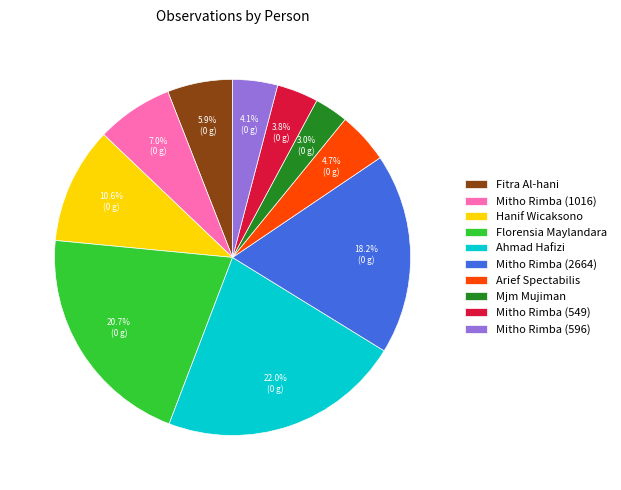

Which has a higher value, Mitho Rimba (549) or Ahmad Hafizi?

Ahmad Hafizi